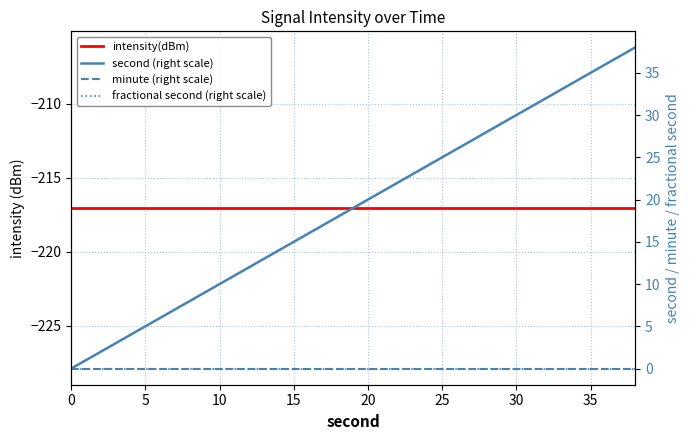

What is the label of the 18th point from the right?

10